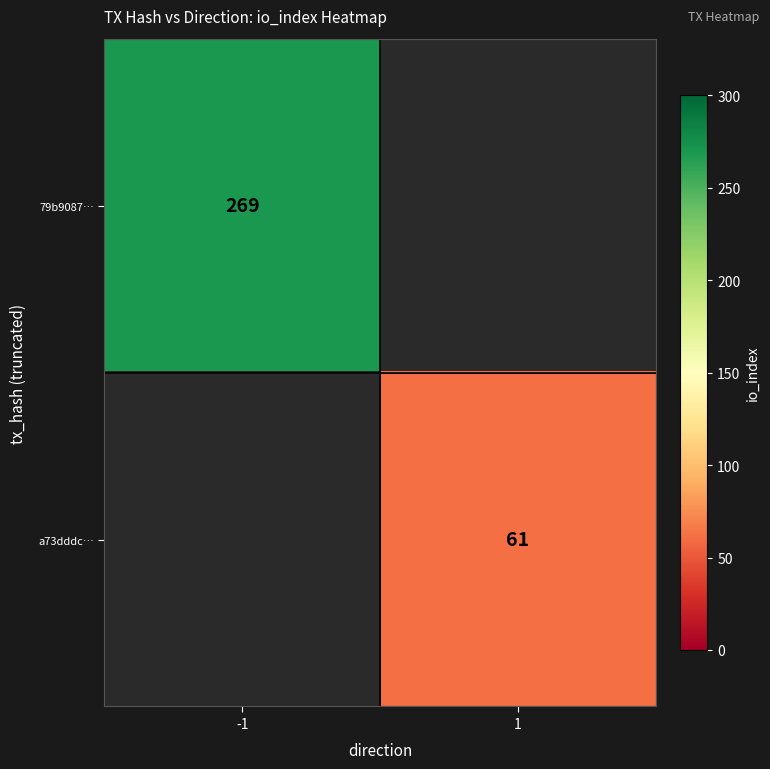

Between 1 and -1, which is larger?

-1